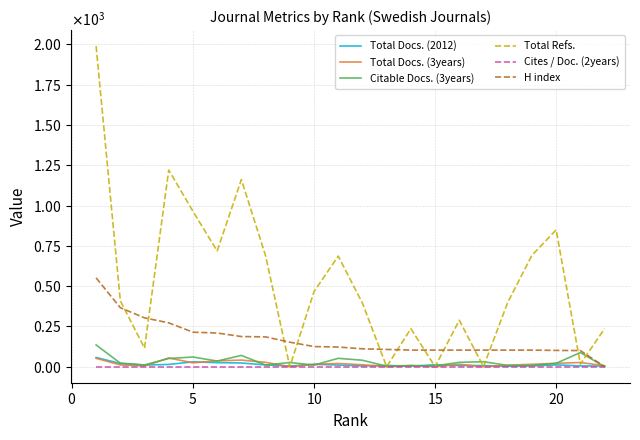

Does the chart have visible grid lines?

Yes